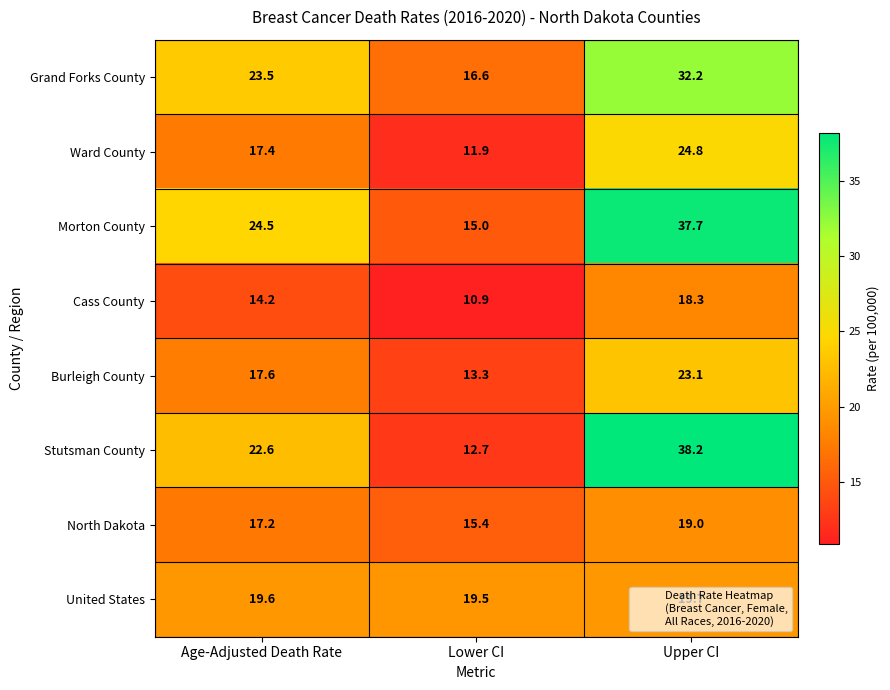

What is the minimum value shown in the chart?

10.9